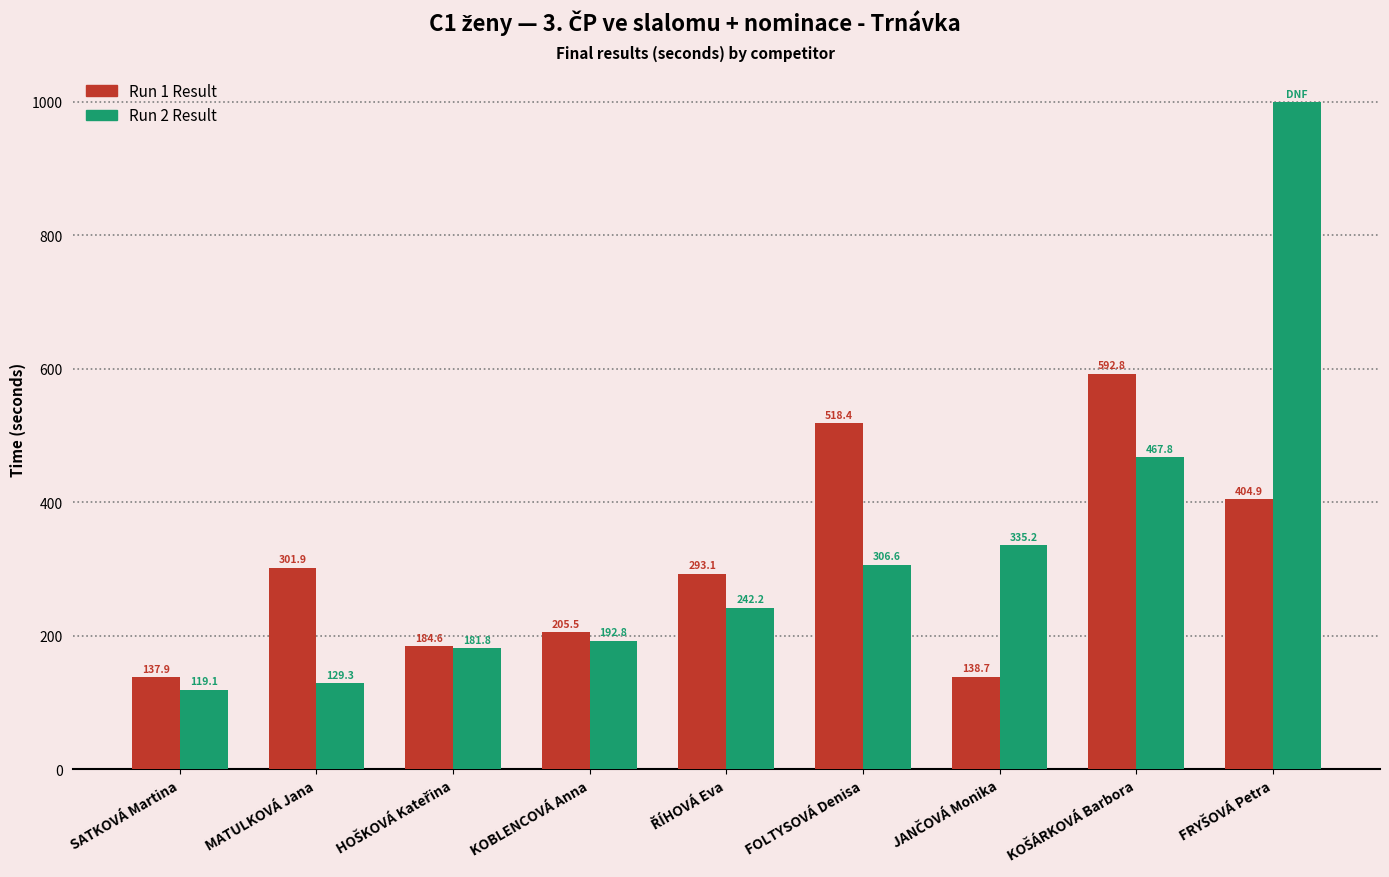

Which series has the largest range (max minus min)?

Run 2 Result